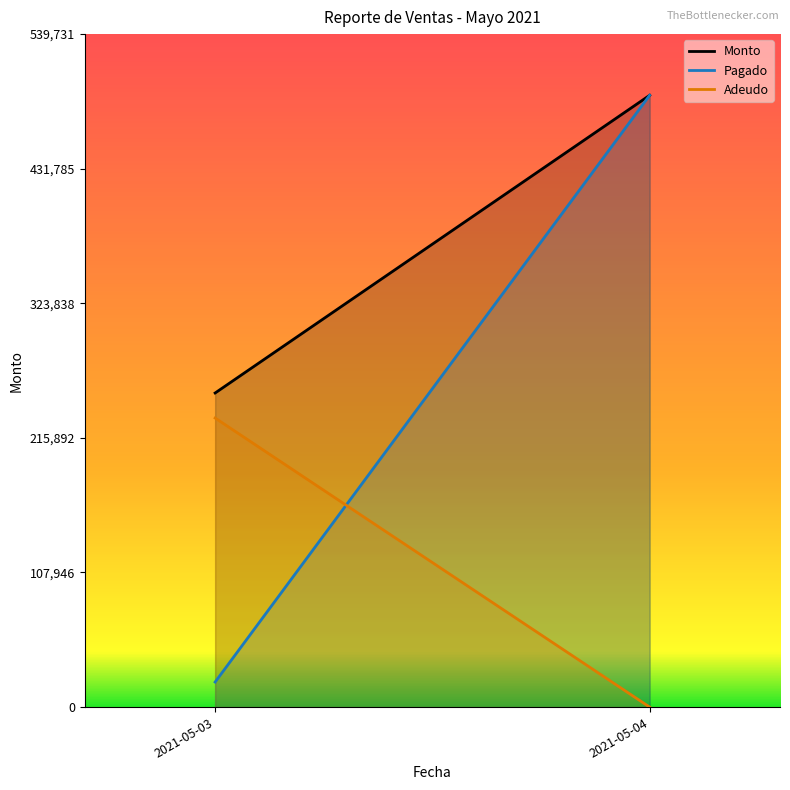

Does the chart have visible grid lines?

No